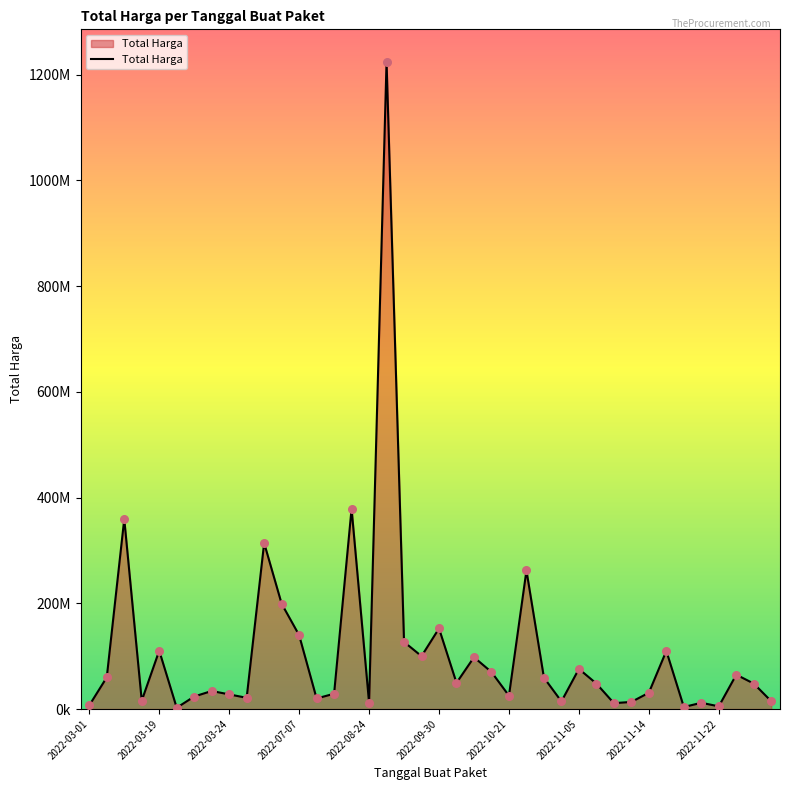

Does the chart have visible grid lines?

No